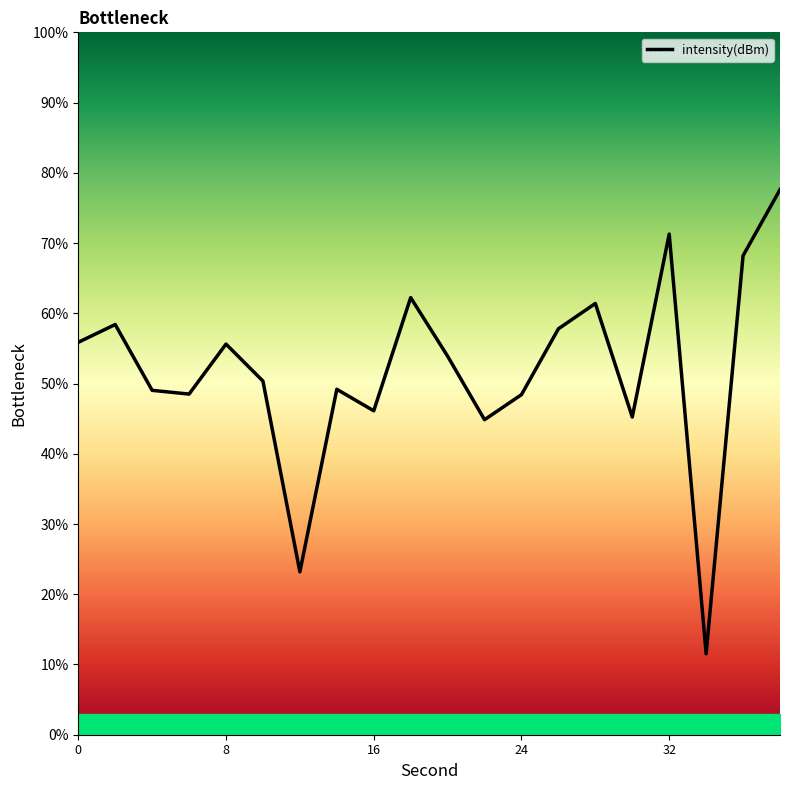

What is the difference between the maximum and minimum values?

66.1